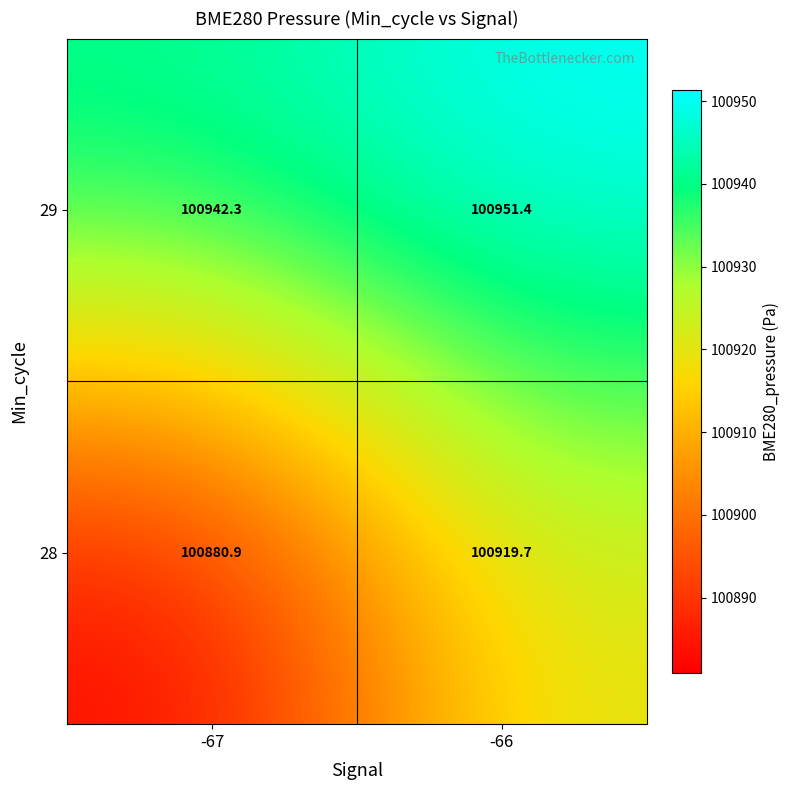

At which category is the sum across all series the highest?

-66